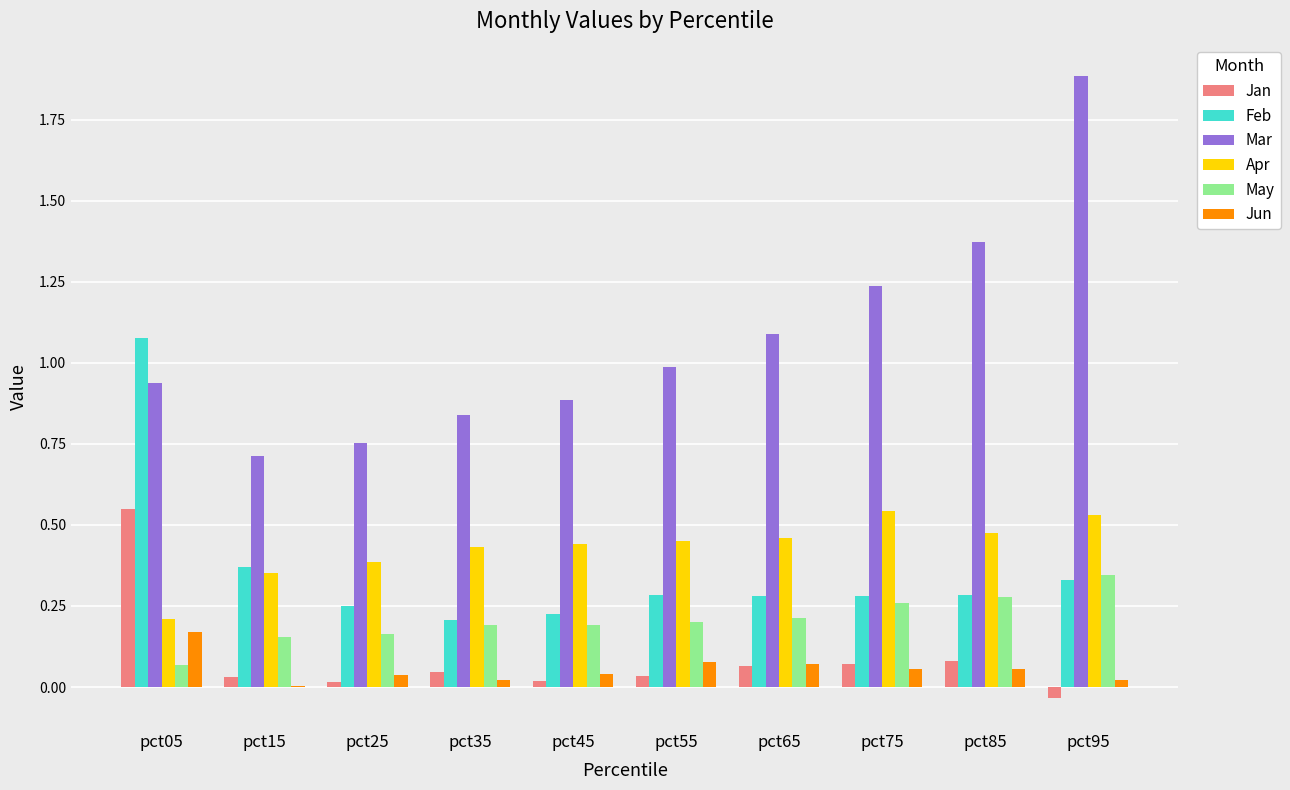

Which label corresponds to the largest value in the chart?

pct95